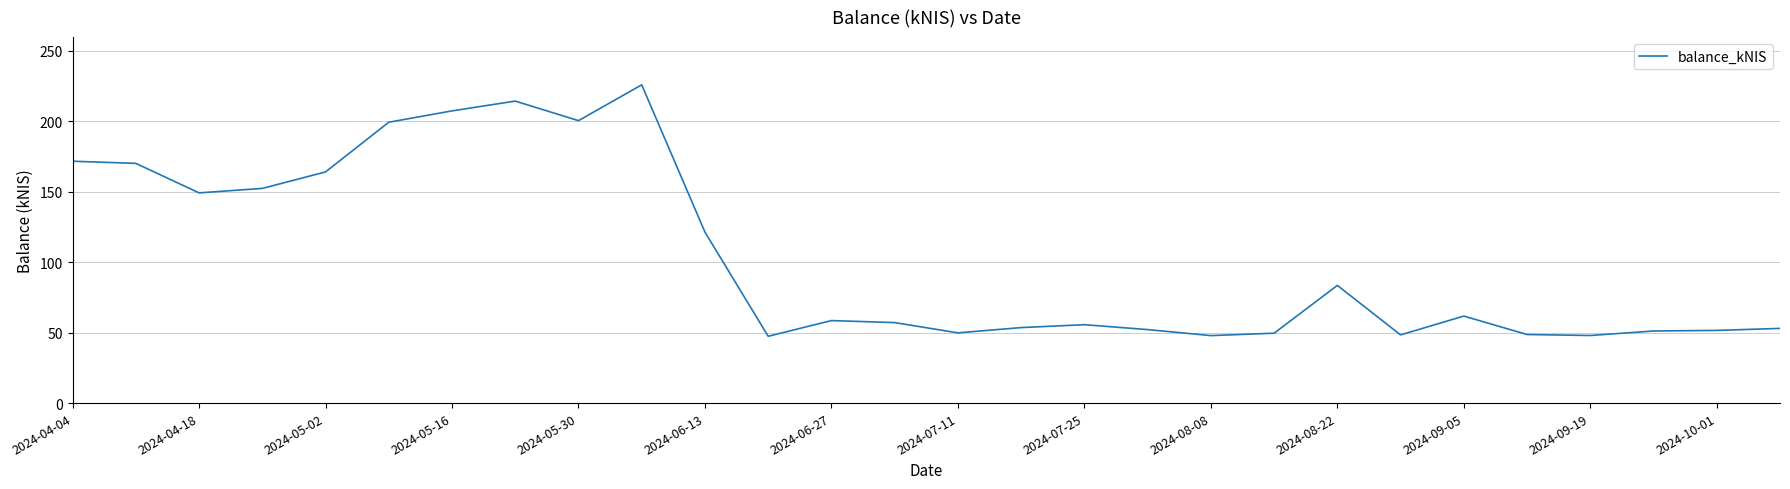

What is the difference between the maximum and minimum values?

178.4